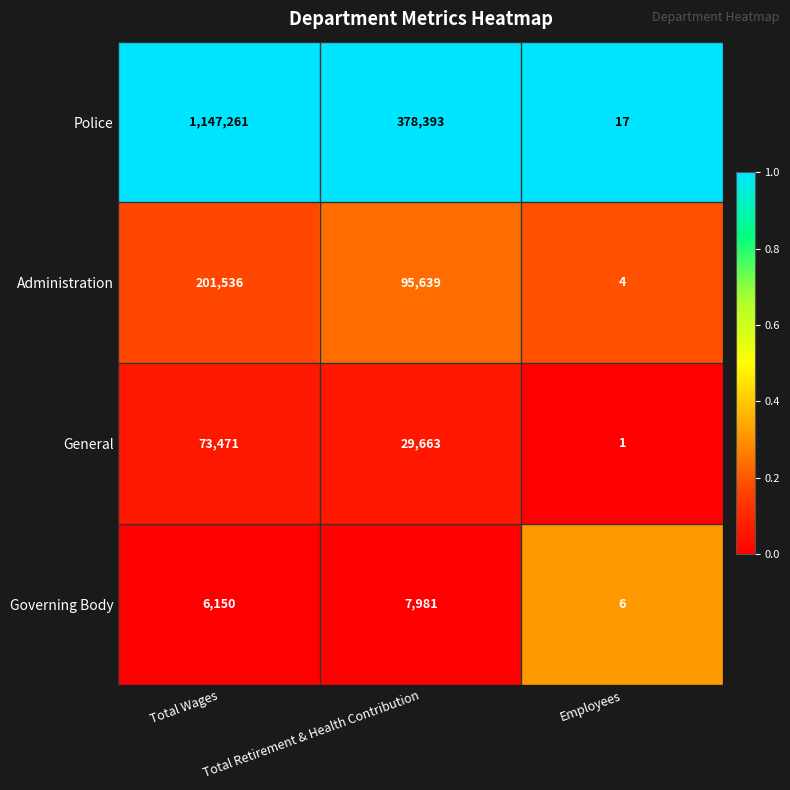

At which label is General closest to 36736?

Total Retirement & Health Contribution